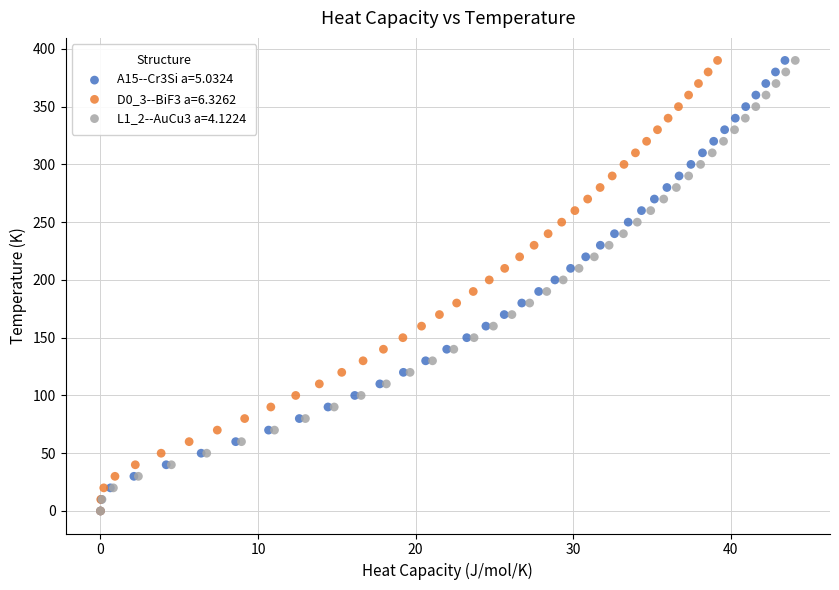

What are all the series names shown in the legend?

A15--Cr3Si a=5.0324, D0_3--BiF3 a=6.3262, L1_2--AuCu3 a=4.1224